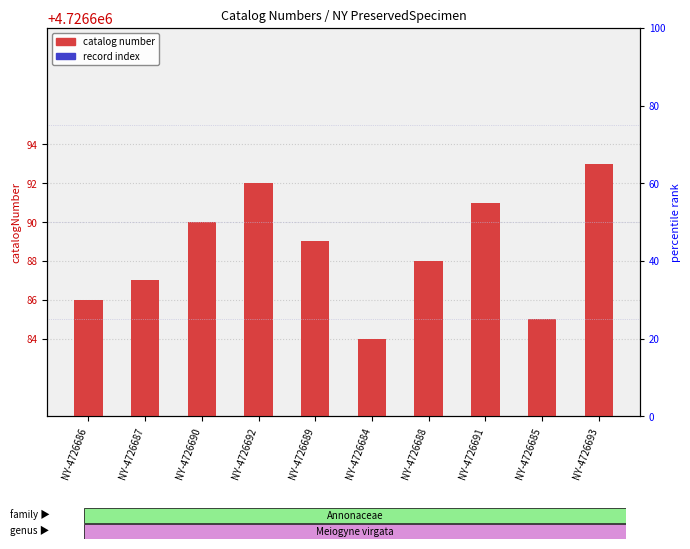

Which series has the largest total across all categories?

catalog number